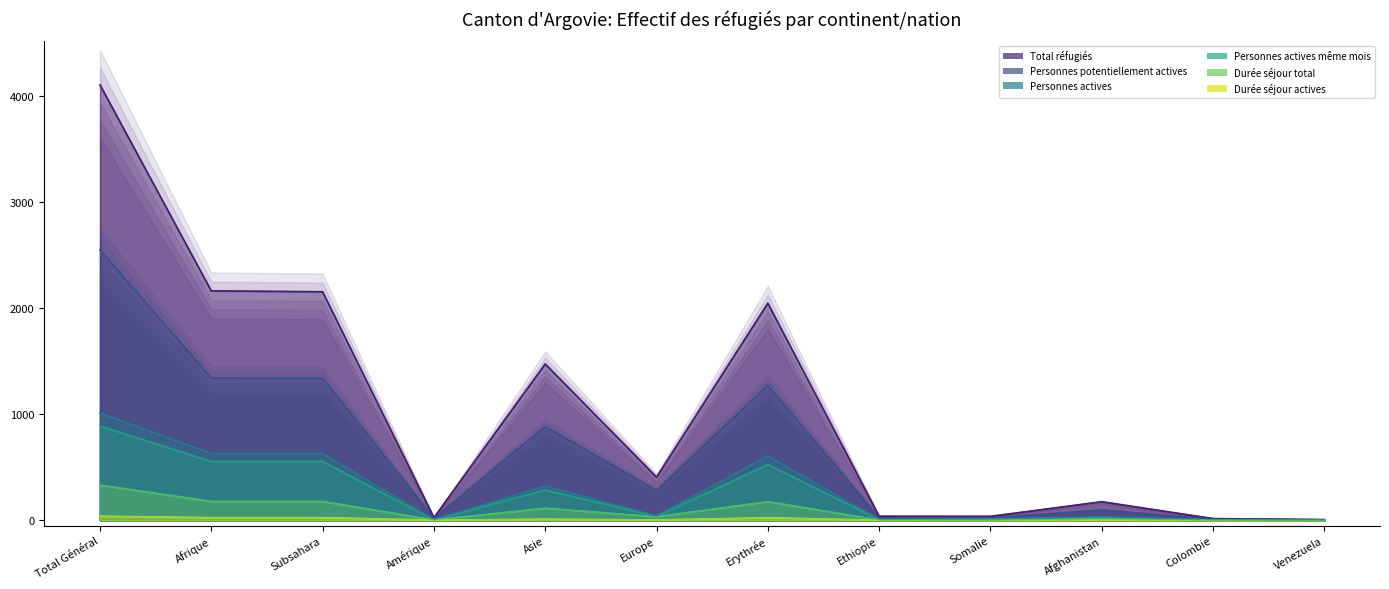

What is the approximate value of Personnes actives même mois at Afghanistan?

25